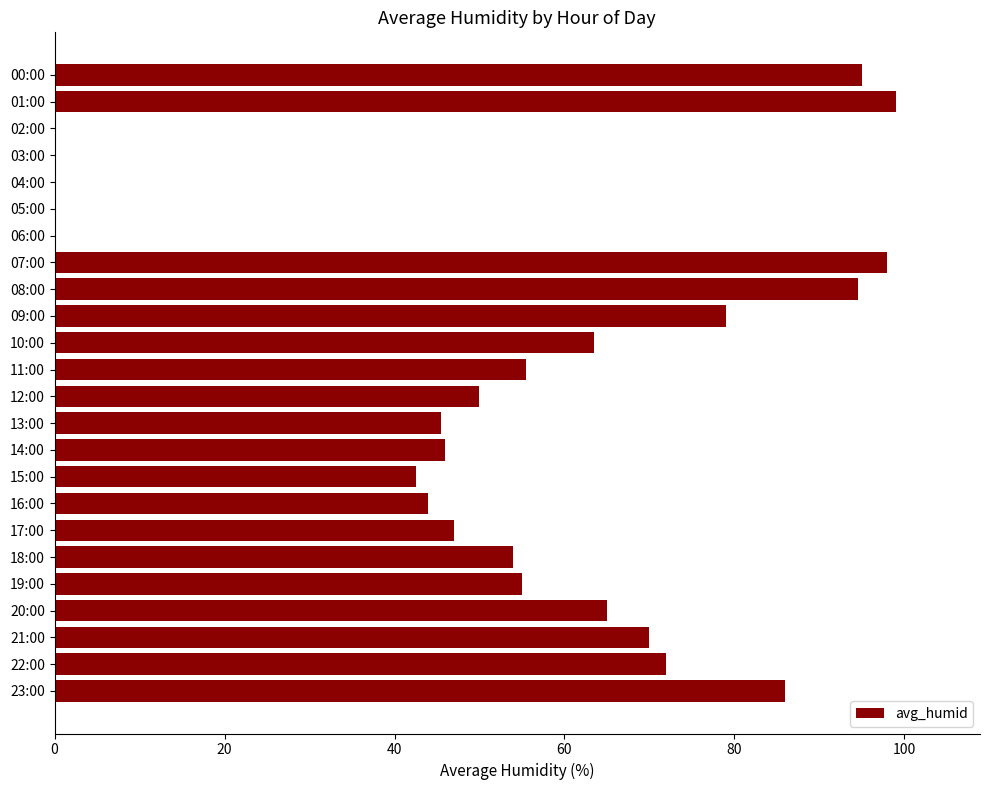

At which label is the value closest to 49?

12:00